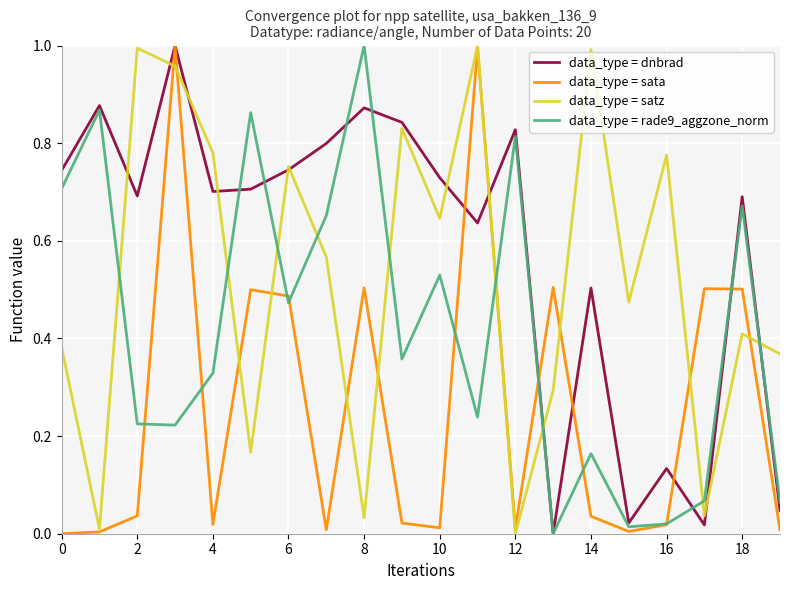

List the series in order of their overall mean, highest first.

data_type = dnbrad, data_type = satz, data_type = rade9_aggzone_norm, data_type = sata